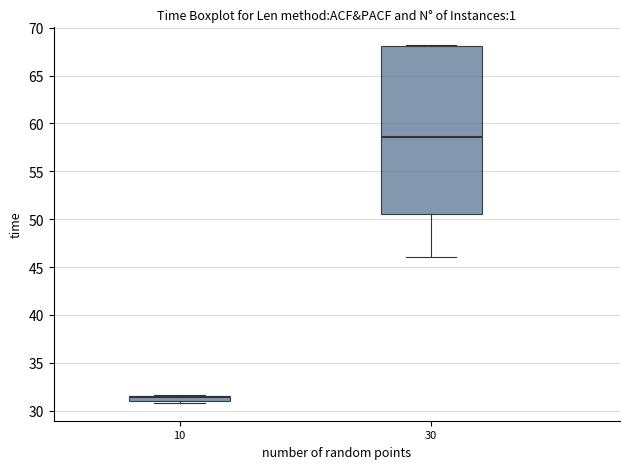

Which box is the tallest, from its lower edge to its upper edge?

30